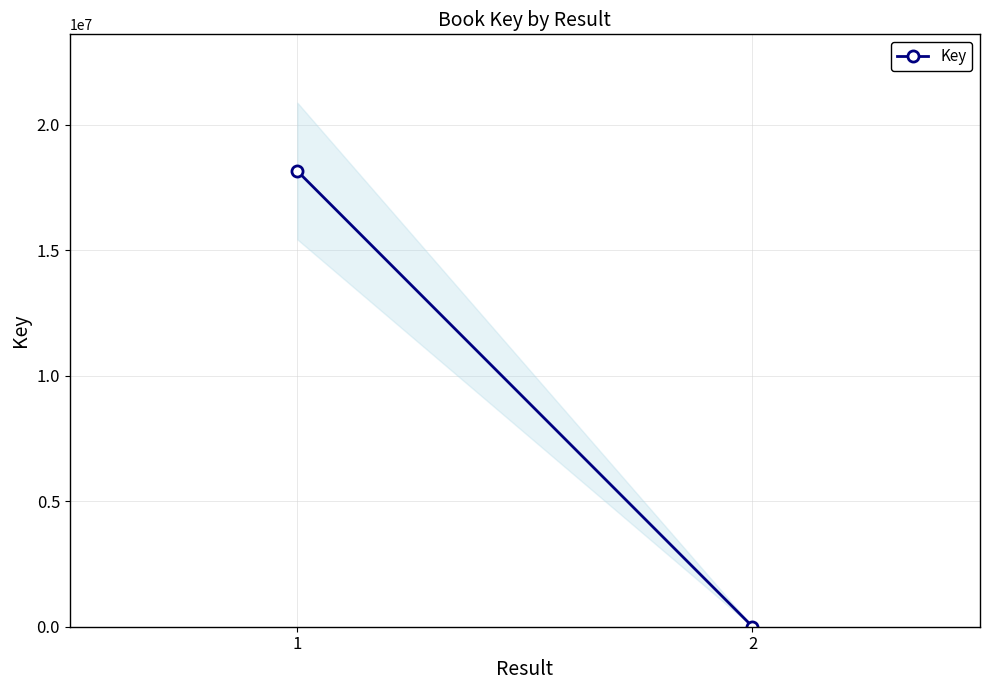

What is the difference between the values at 2 and 1?

18153862